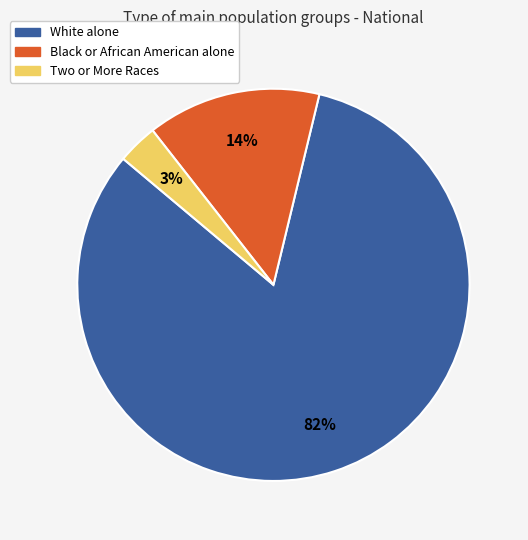

To the nearest percent, what is the average slice percentage?

33%